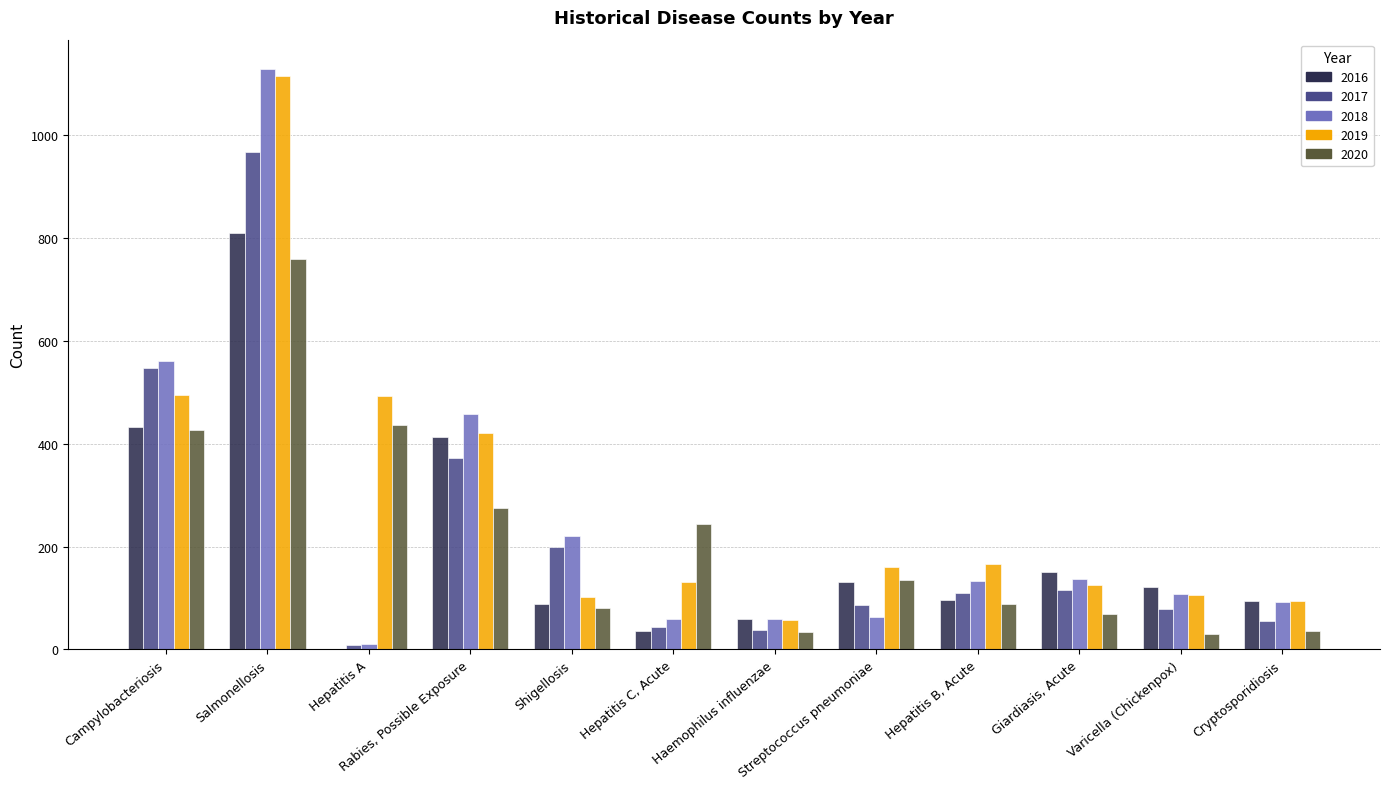

How many series are shown in this chart?

5